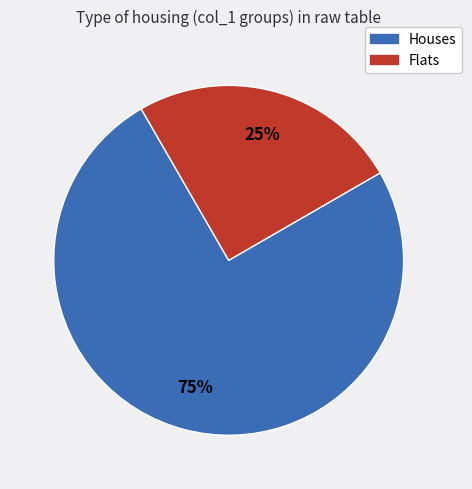

To the nearest percent, what is the difference between the largest and smallest slice percentages?

50%